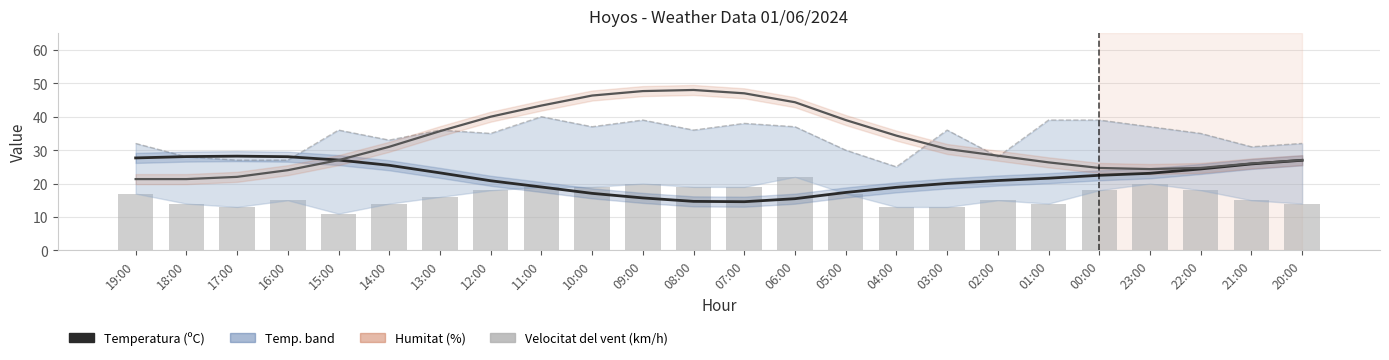

The value of Velocitat del vent (km/h) at 19:00 is 17.0. True or false?

True